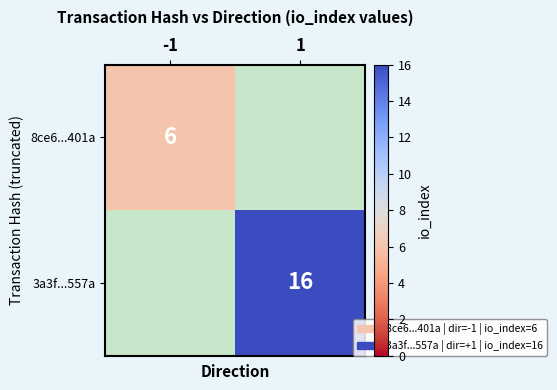

True or false: 8ce6...401a has a value of 4 at -1.

False